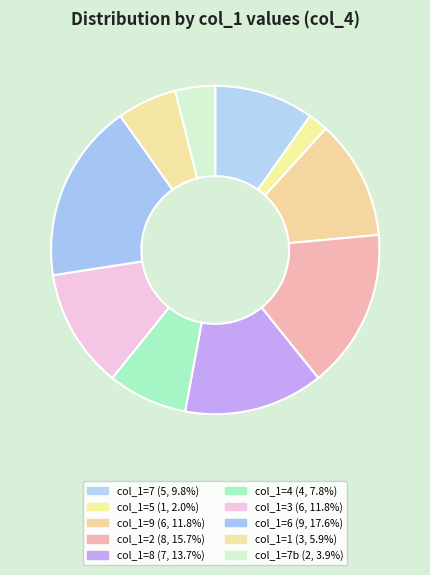

How many slices are in this pie chart?

10